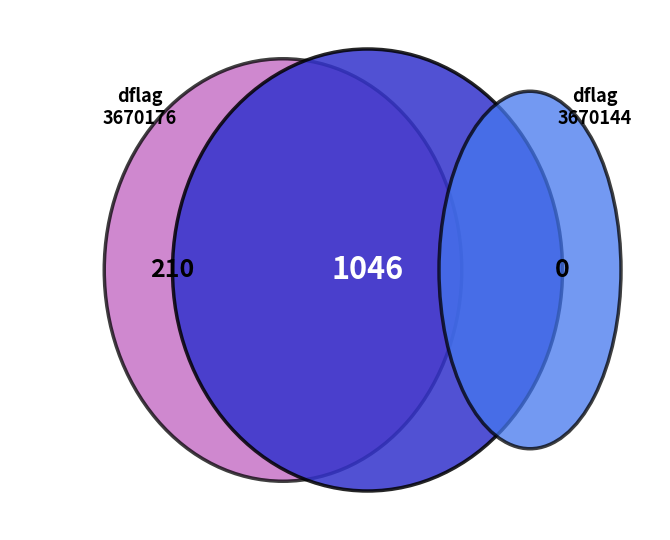

Do 3670144 and 3670176 together represent more than half of the pie?

Yes